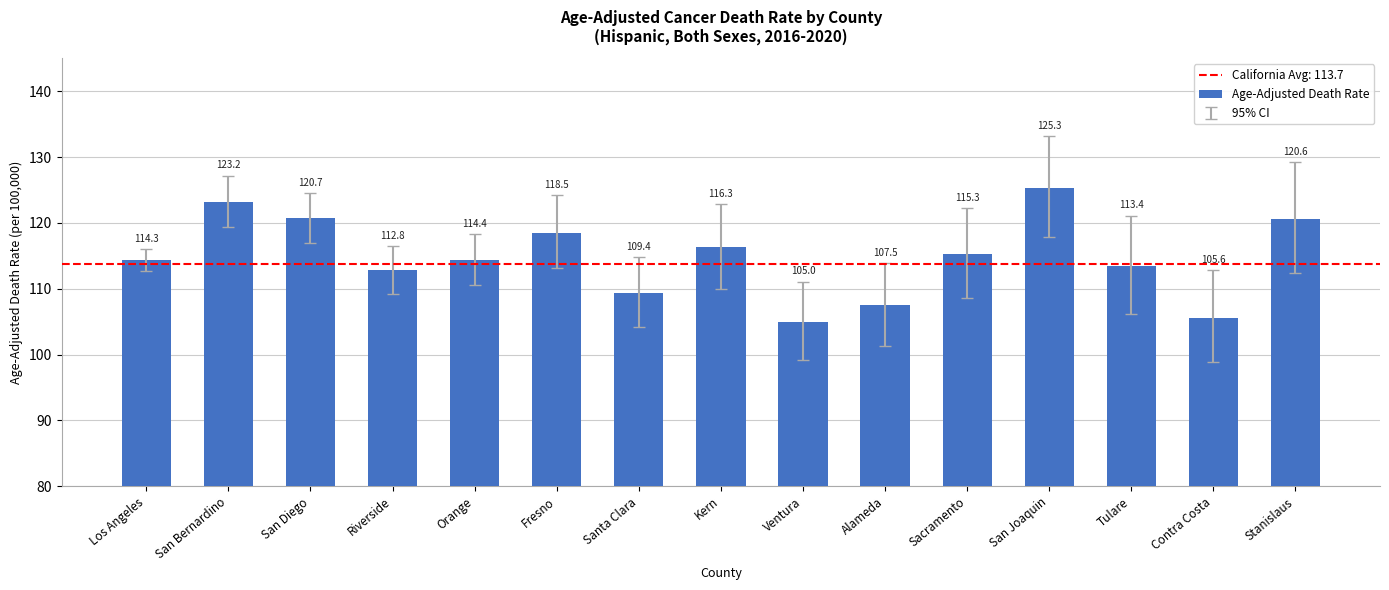

Which has a higher value, Riverside or Kern?

Kern